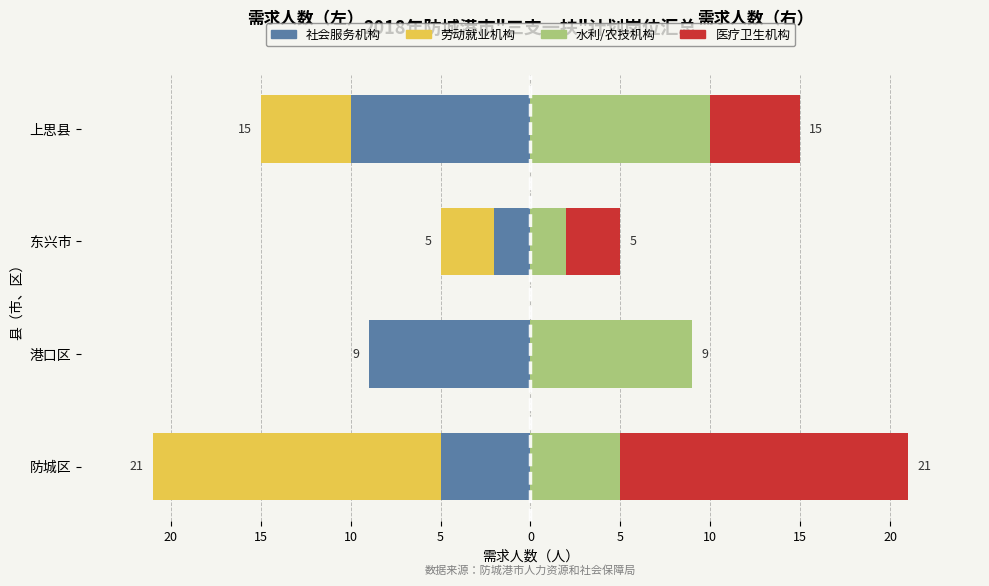

What are all the series names shown in the legend?

社会服务机构, 劳动就业机构, 水利/农技机构, 医疗卫生机构